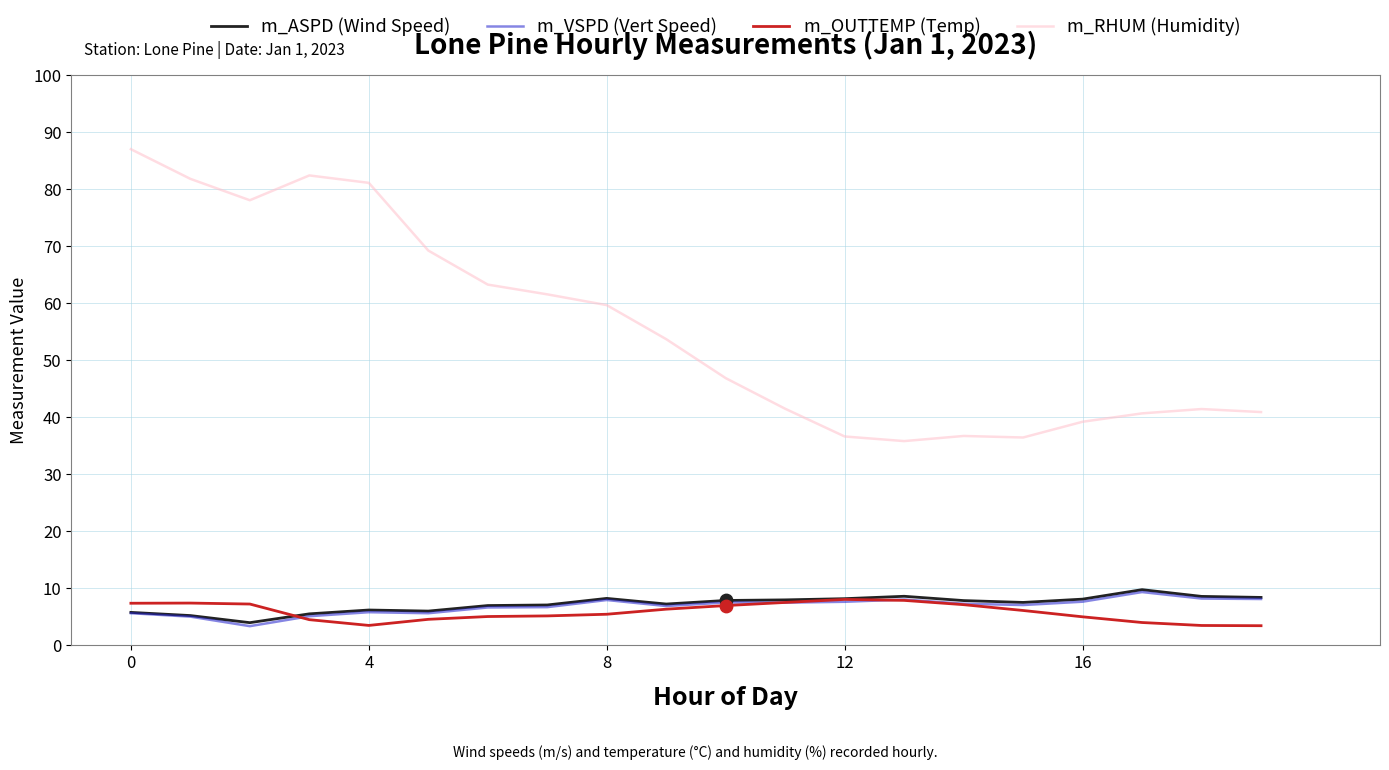

Which series has the widest spread of values?

m_RHUM (Humidity)